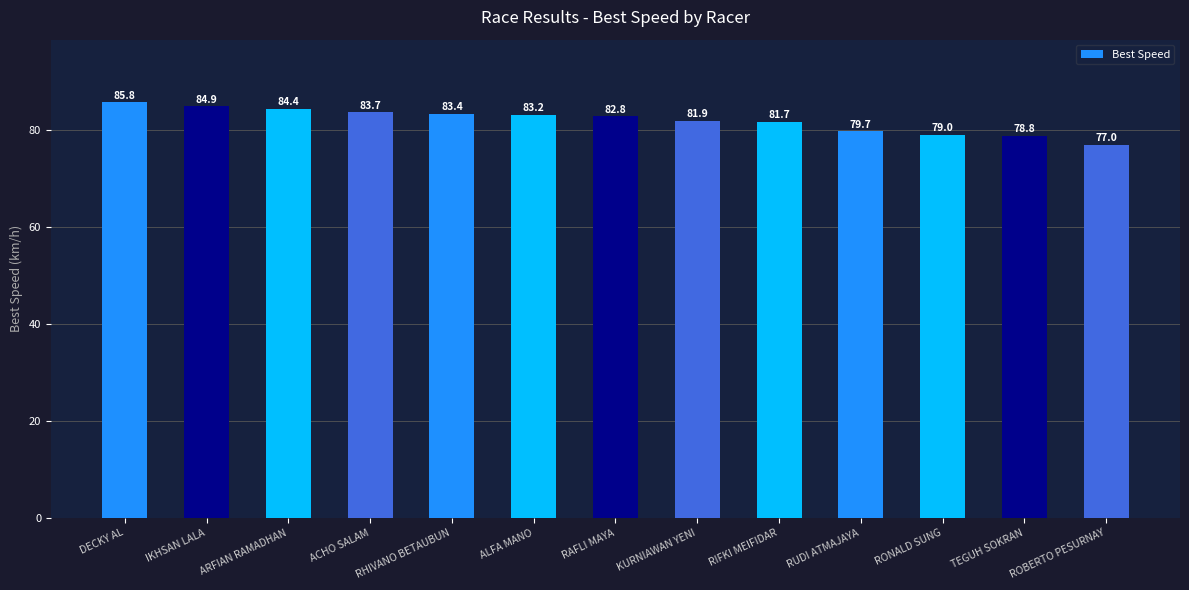

What is the average value?

82.0